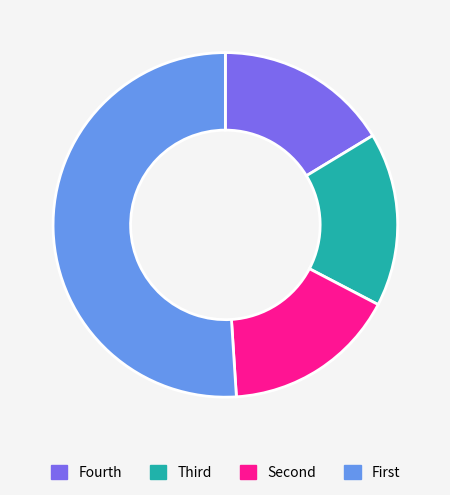

Does any single category account for the majority?

Yes